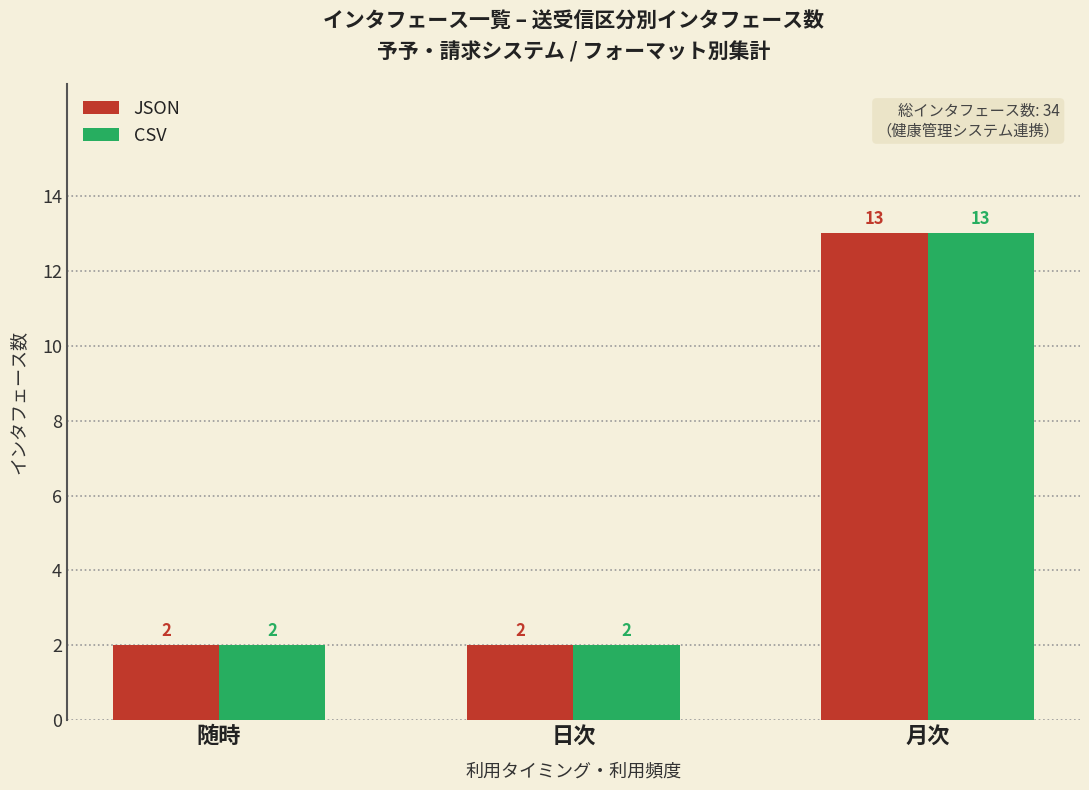

Reading right to left, list all the values displayed in this chart.

JSON: 13	2	2
CSV: 13	2	2